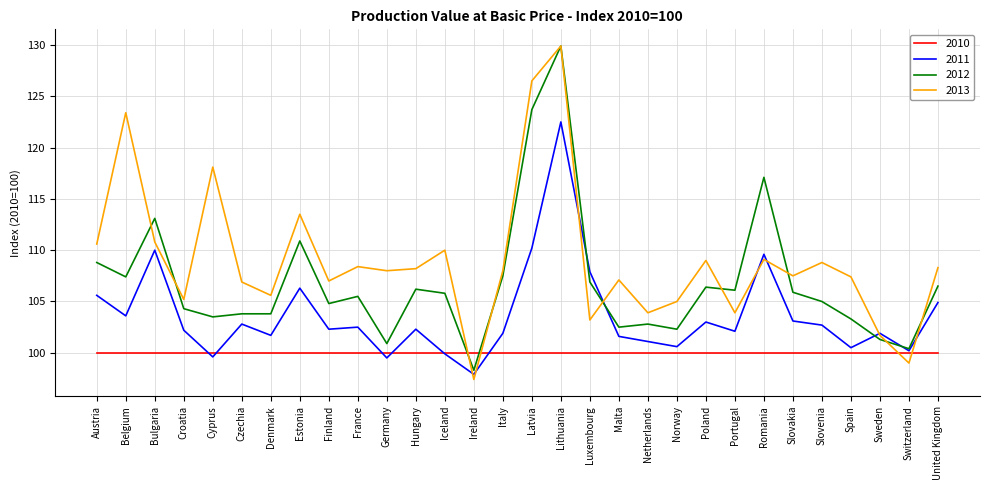

At which label is 2012 closest to 114?

Bulgaria